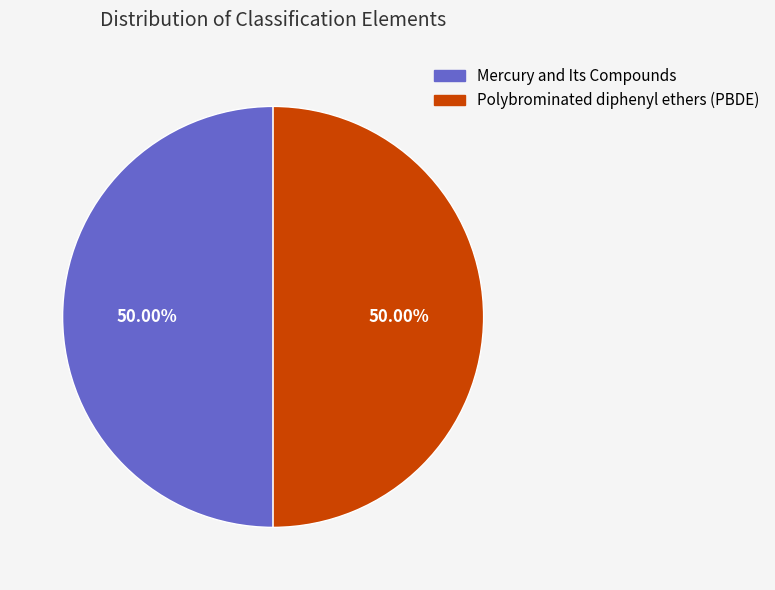

To the nearest percent, what is the combined percentage of Mercury and Its Compounds and Polybrominated diphenyl ethers (PBDE)?

100%